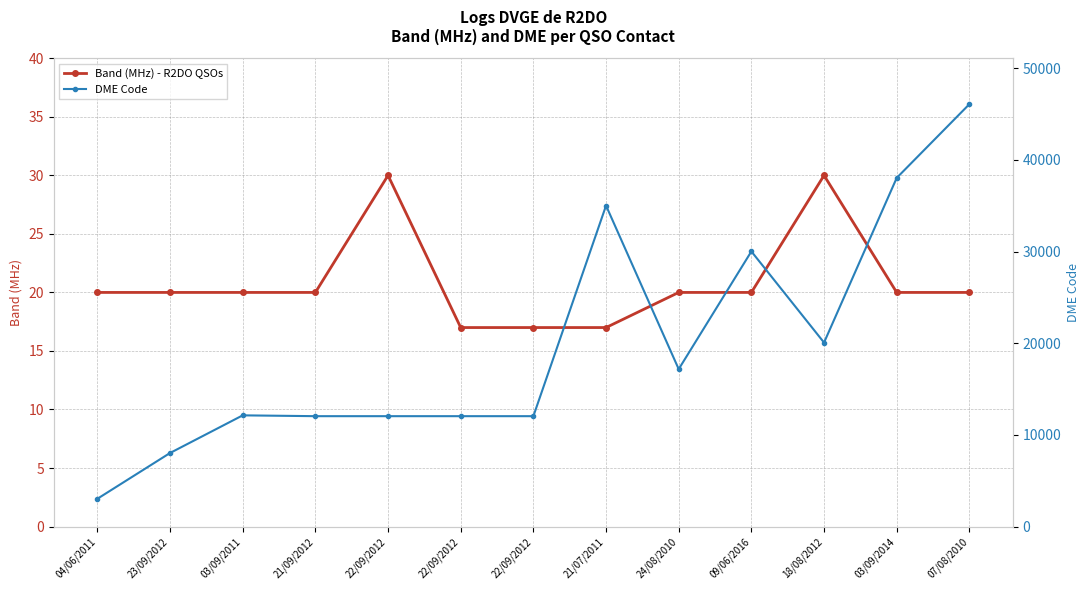

What are all the series names shown in the legend?

Band (MHz) - R2DO QSOs, DME Code